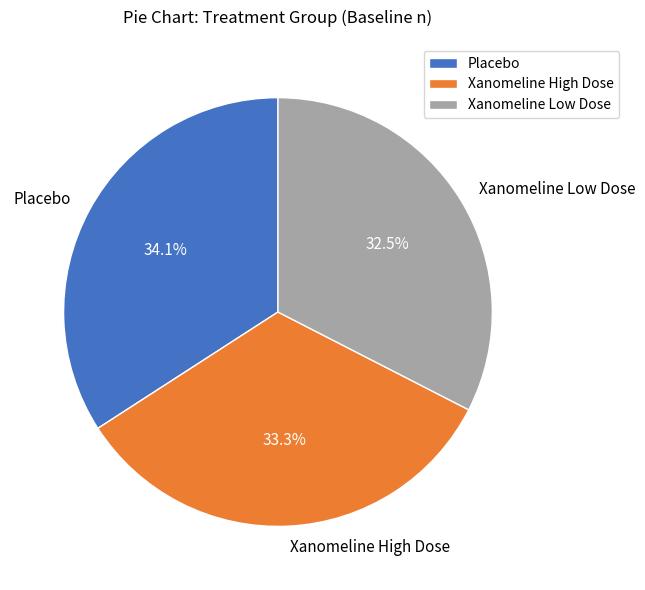

To the nearest percent, what is the difference between the largest and smallest slice percentages?

2%